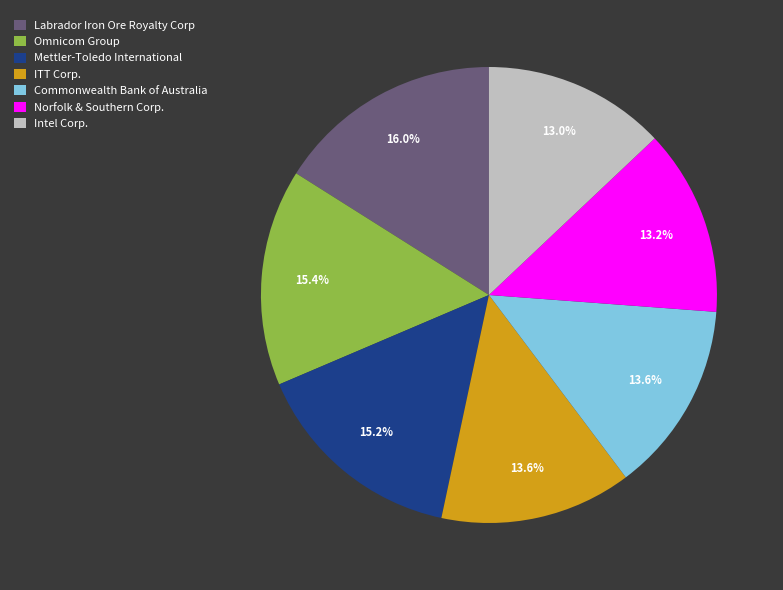

How many slices are in this pie chart?

7